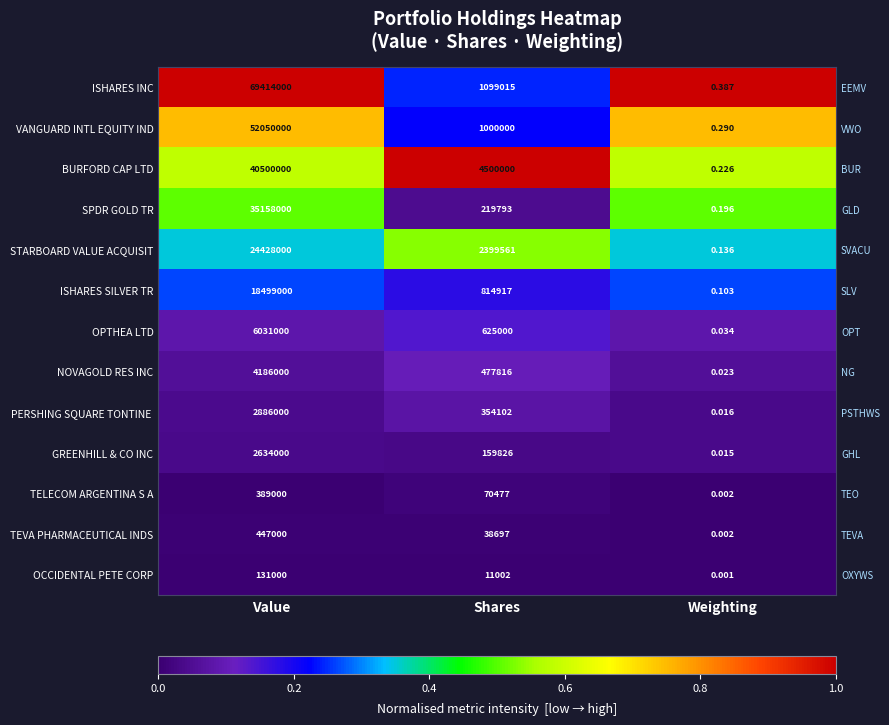

Which series has the largest total across all categories?

ISHARES INC